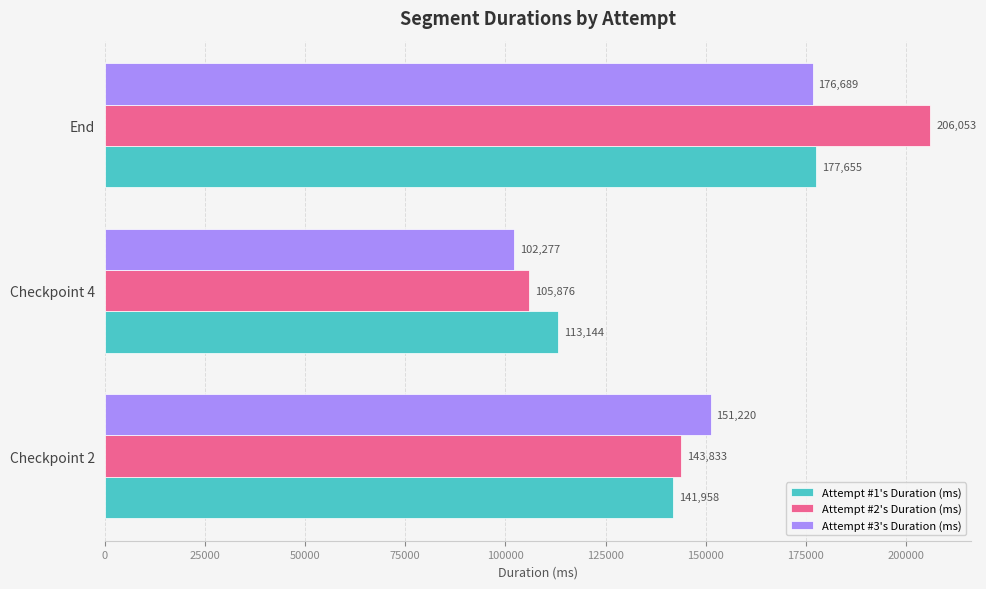

Which label corresponds to the smallest value in the chart?

Checkpoint 4